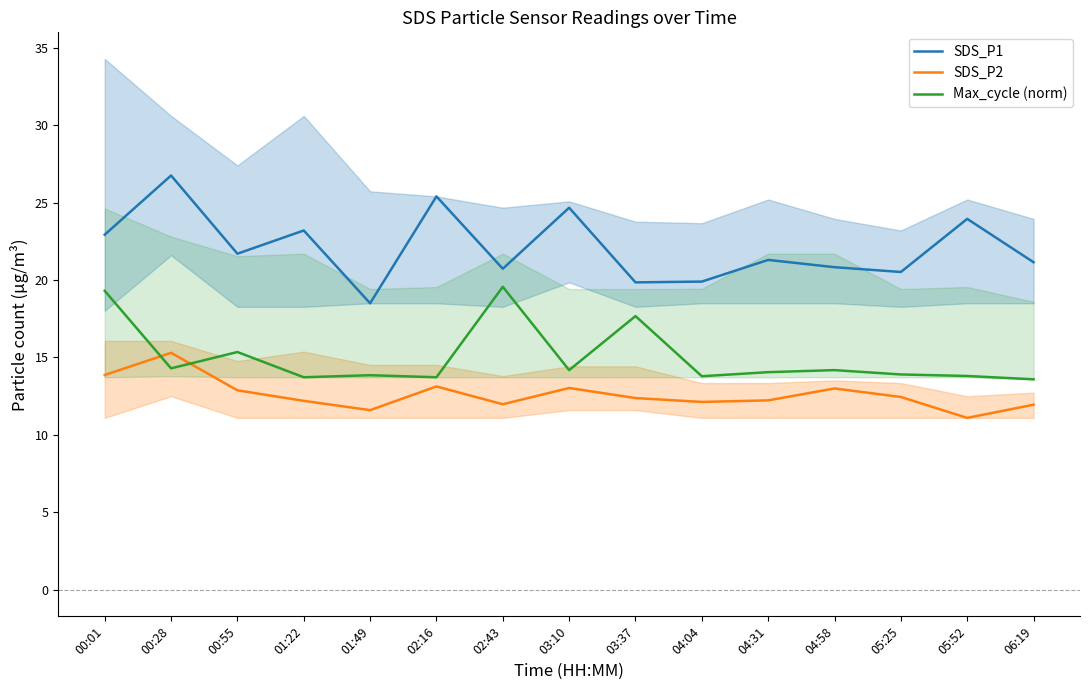

True or false: SDS_P2 has a value of 13.0 at 04:58.

True